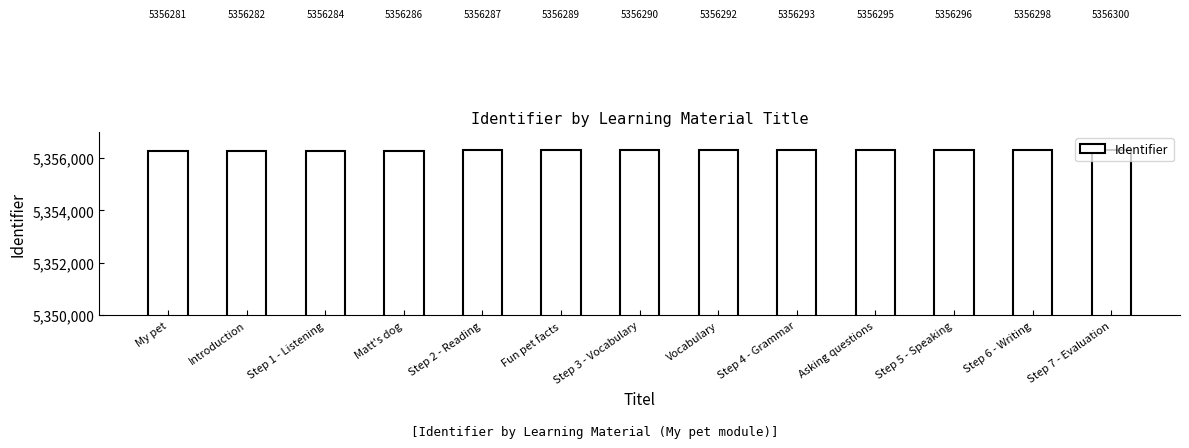

Read the value at Asking questions, to the nearest 10.

5356300